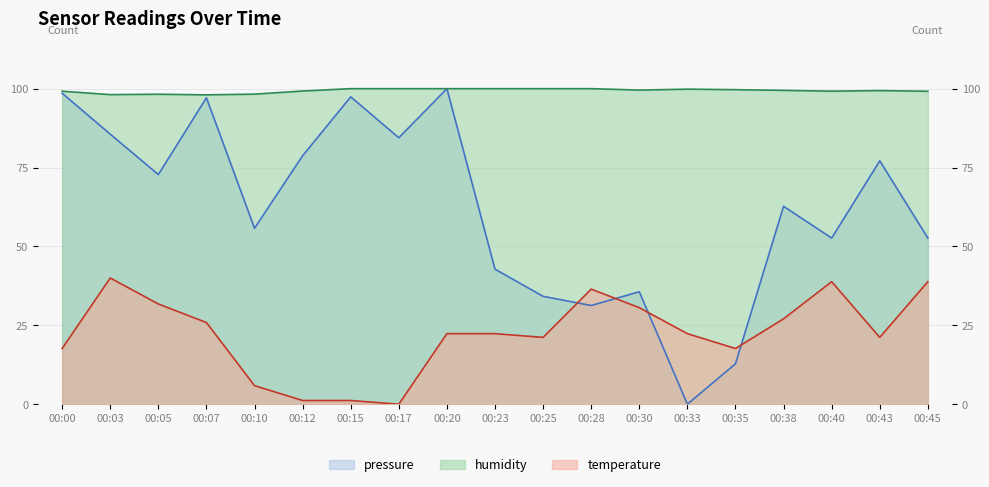

What is the sum of all temperature values?

422.4